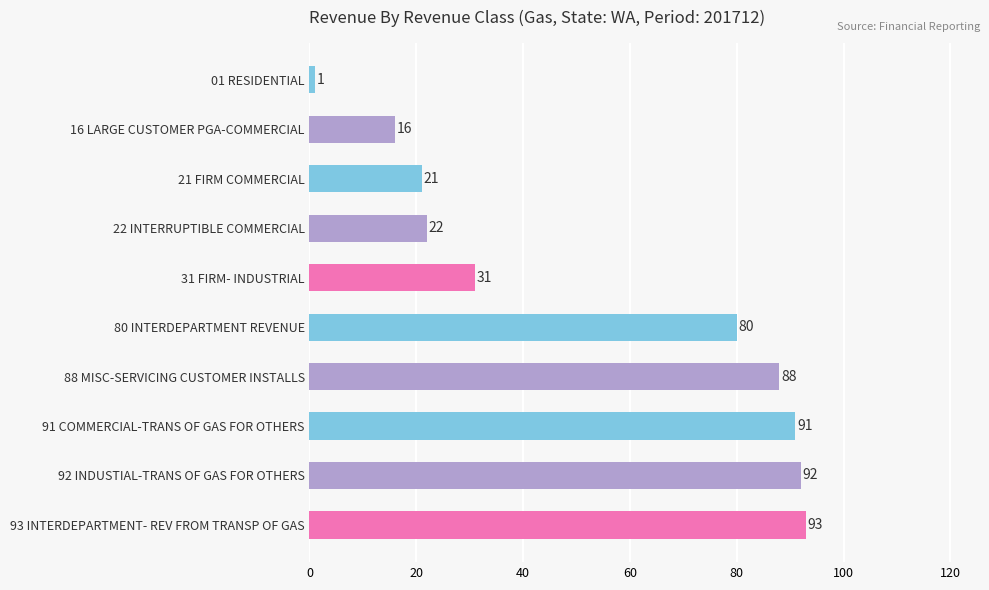

Between 21 FIRM COMMERCIAL and 31 FIRM- INDUSTRIAL, which is larger?

31 FIRM- INDUSTRIAL